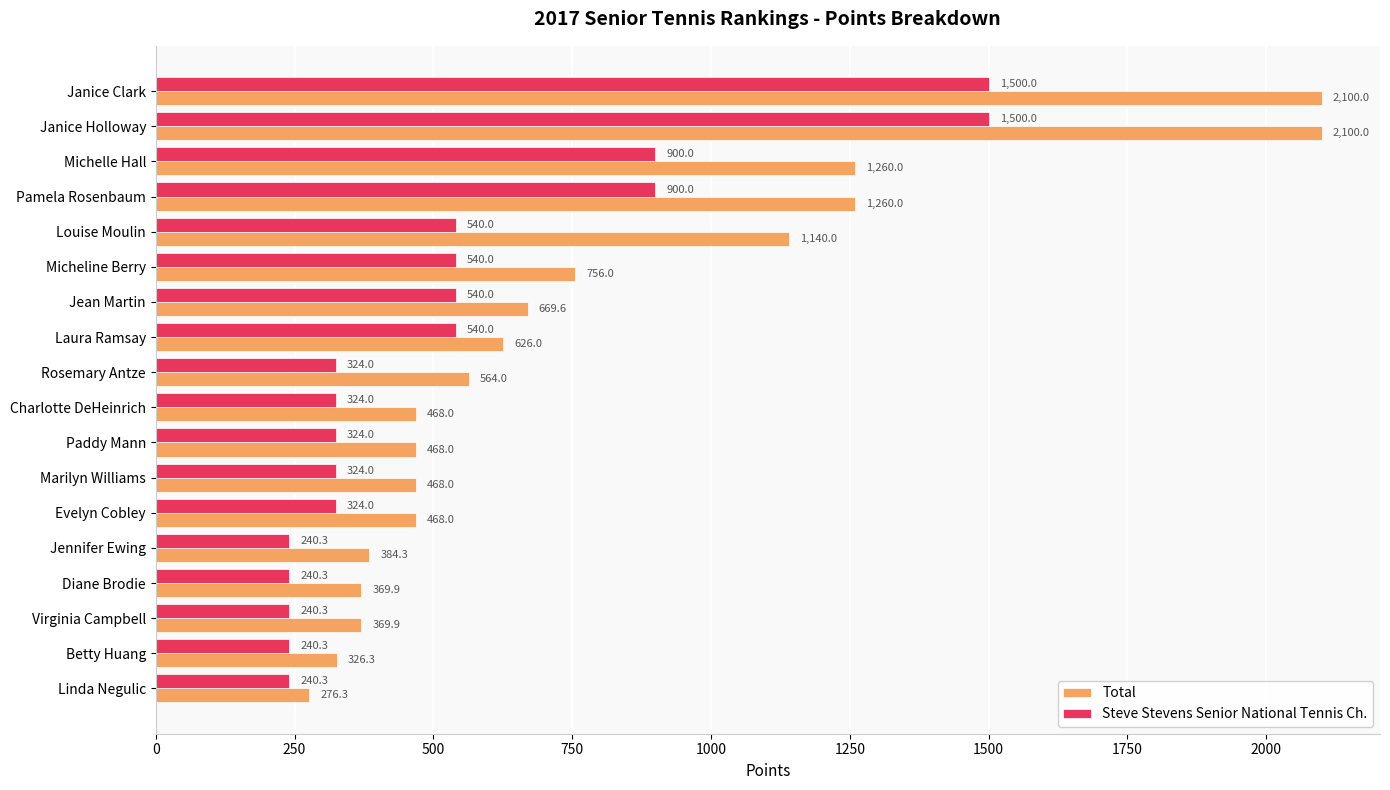

List the series in order of their overall mean, highest first.

Total, Steve Stevens Senior National Tennis Ch.